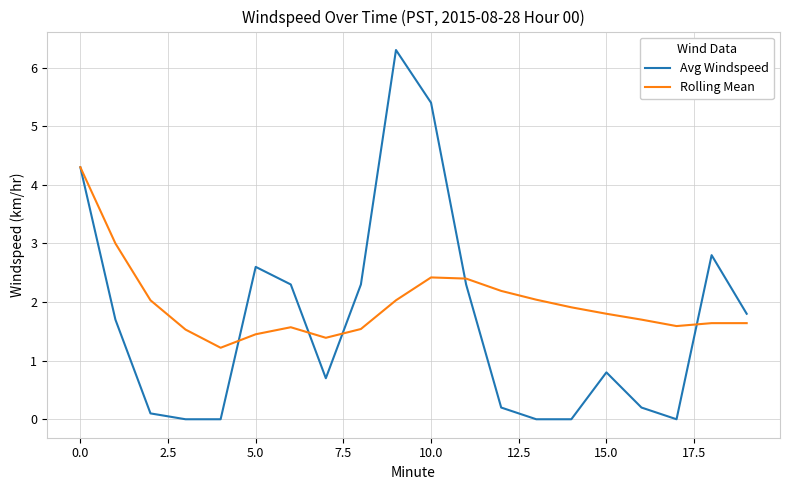

Is this an area chart (filled region under the line)?

No